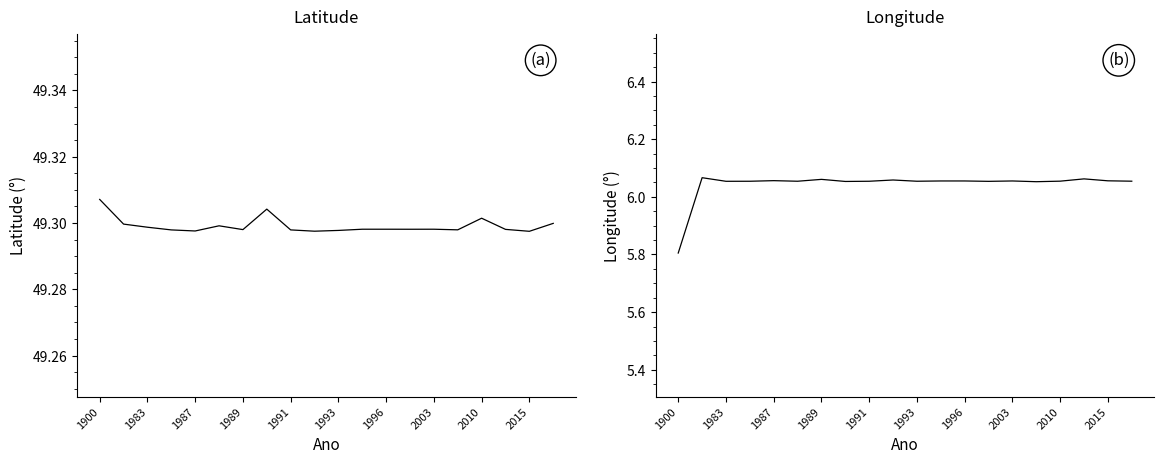

Is it true that latitude equals 49.3 at 1983?

True